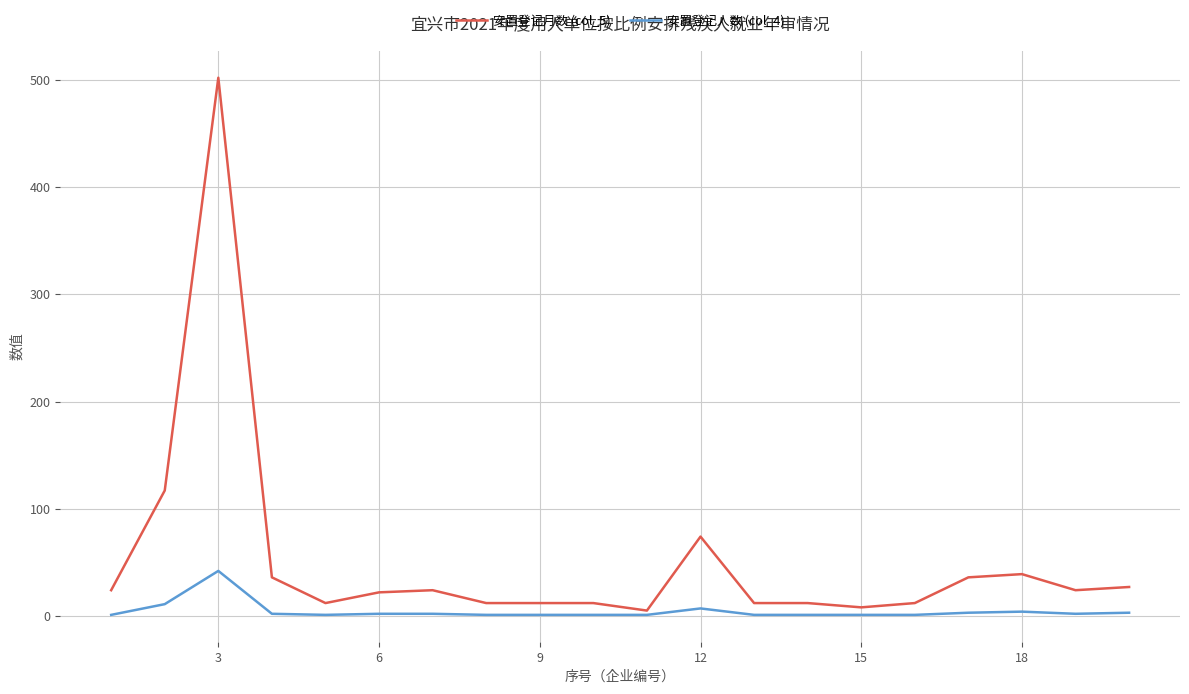

What is the lowest value of the 安置登记人数 (col_4) series?

1